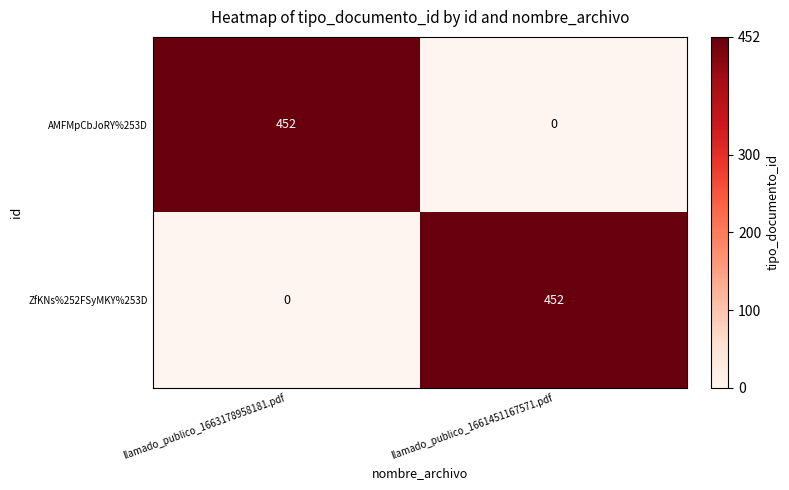

How many categories are shown in the chart?

2